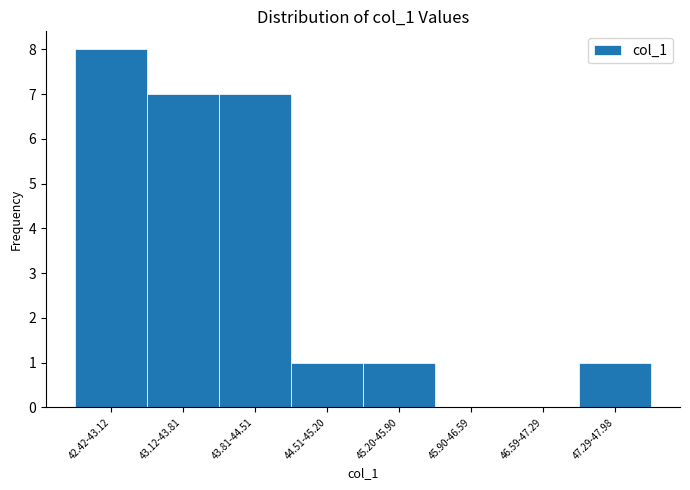

Reading right to left, list all the values displayed in this chart.

47.29-47.98=1	46.59-47.29=0	45.90-46.59=0	45.20-45.90=1	44.51-45.20=1	43.81-44.51=7	43.12-43.81=7	42.42-43.12=8